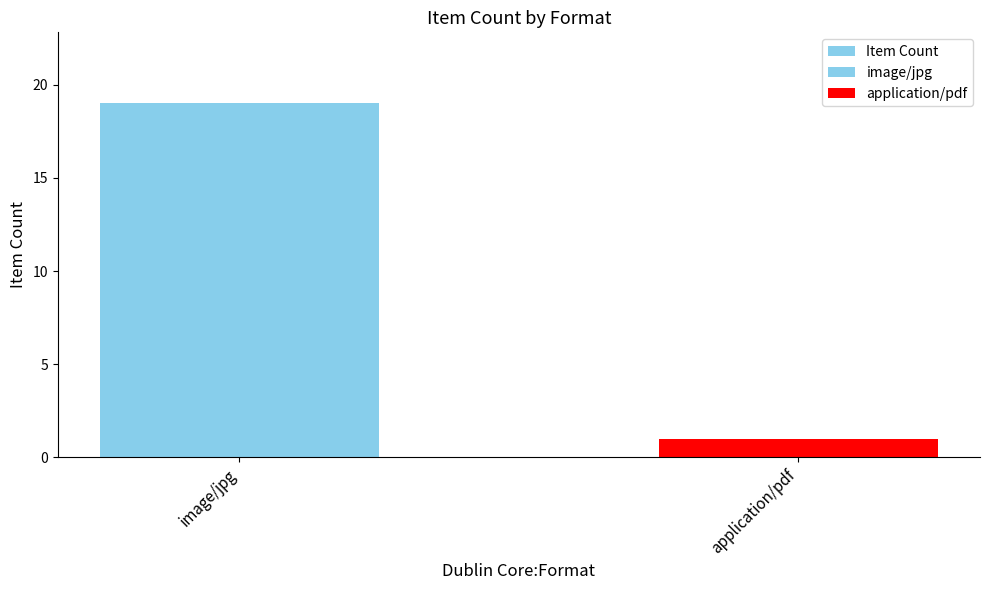

What is the label of the 2nd bar from the right?

image/jpg